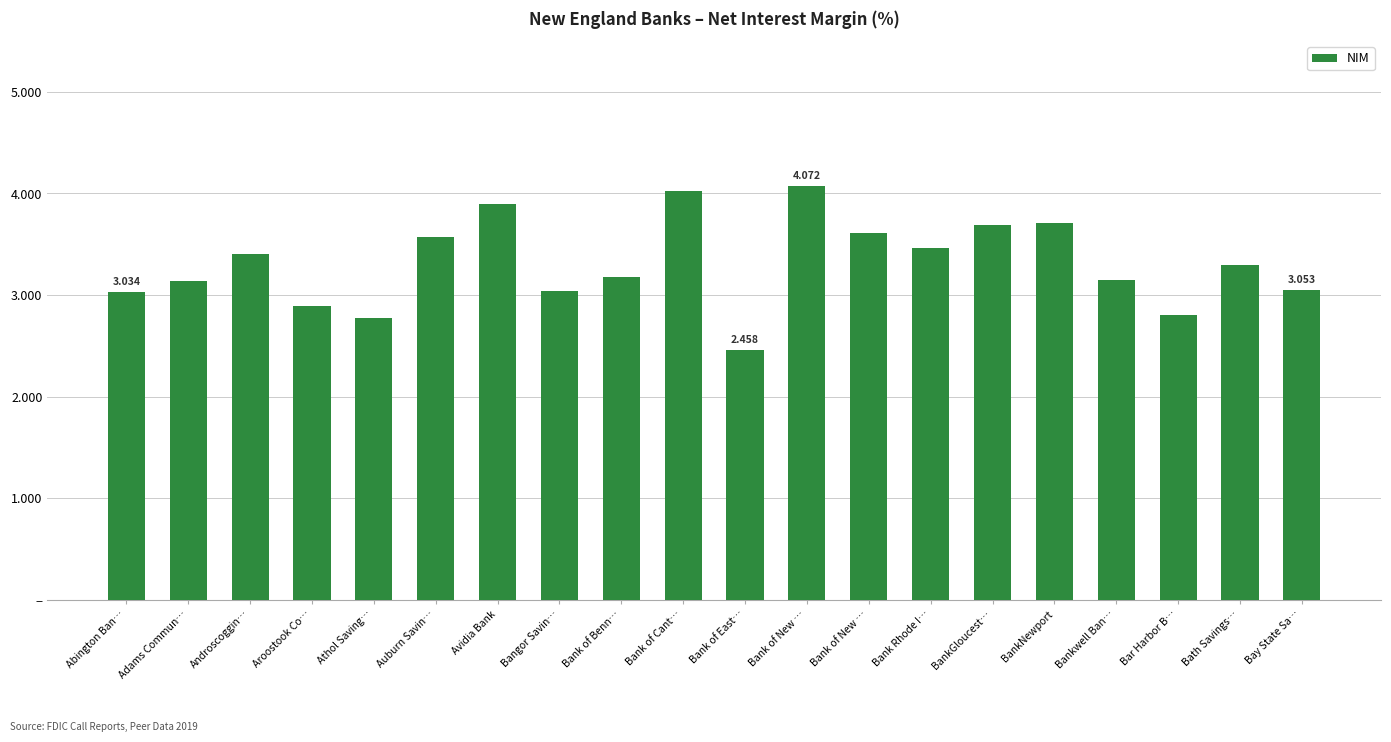

Does the chart contain any negative values?

No